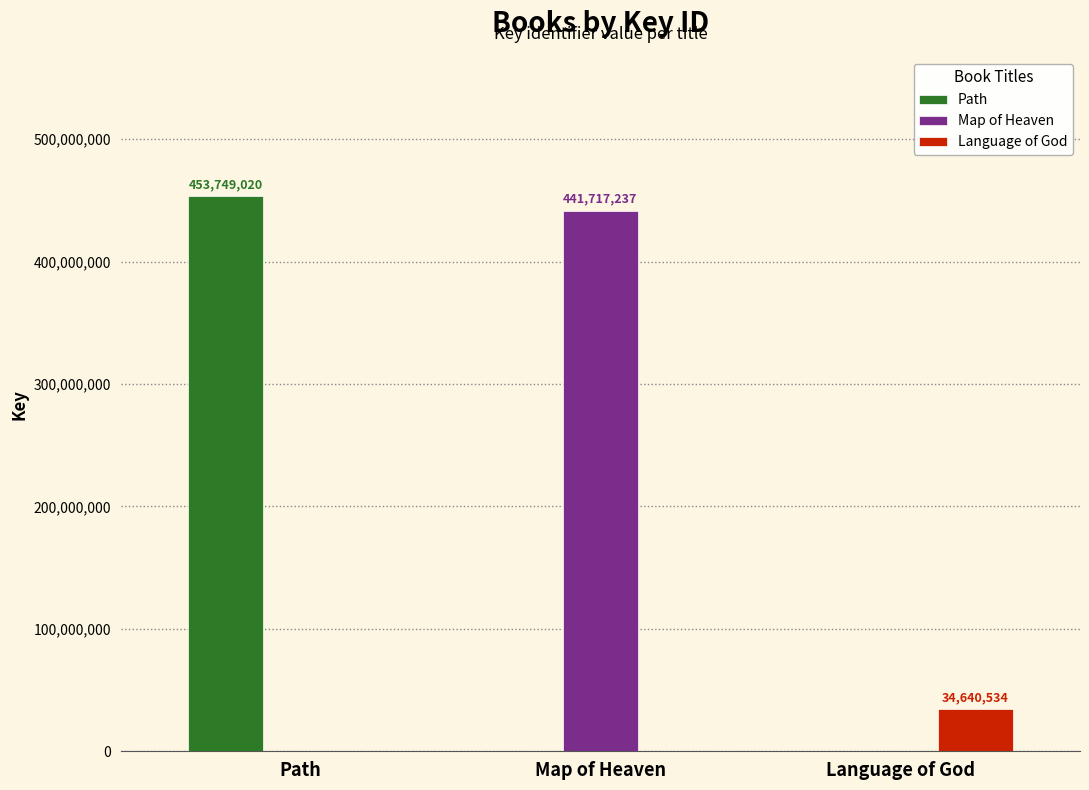

What is the total value across all series at Language of God?

34640534